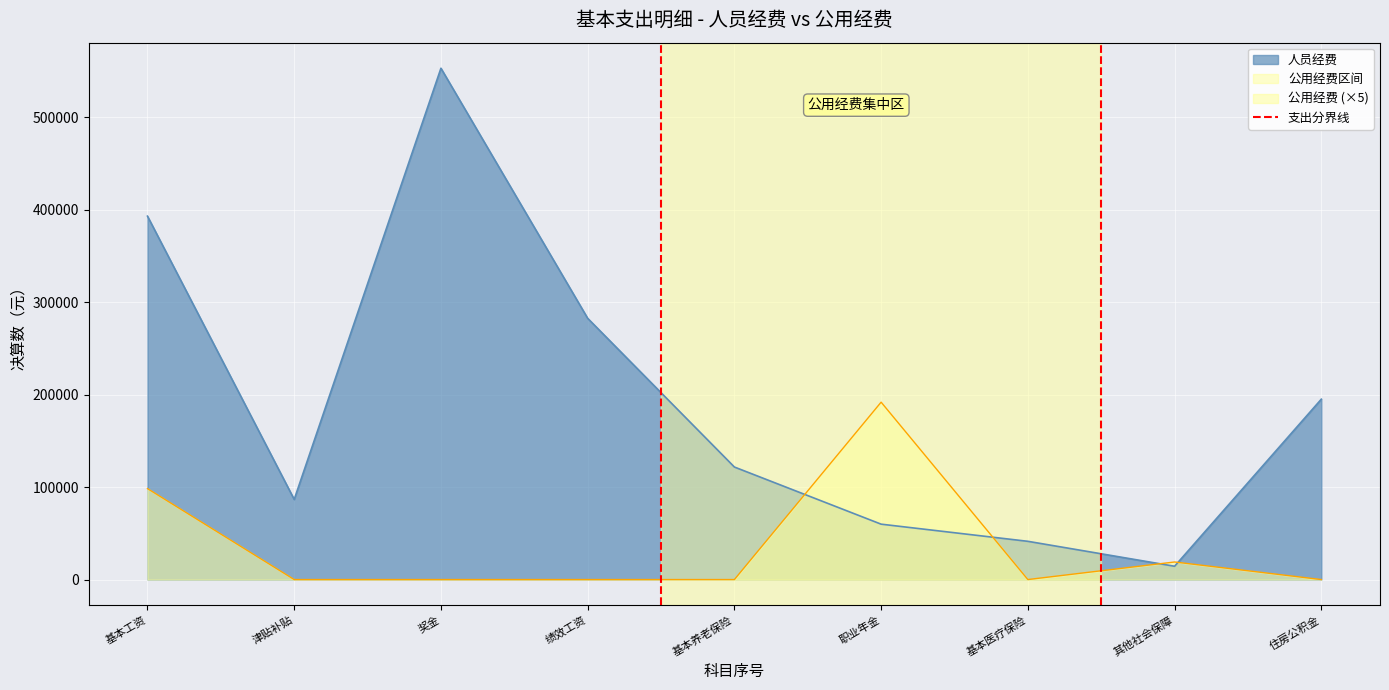

At which label does 人员经费 reach its minimum?

其他社会保障